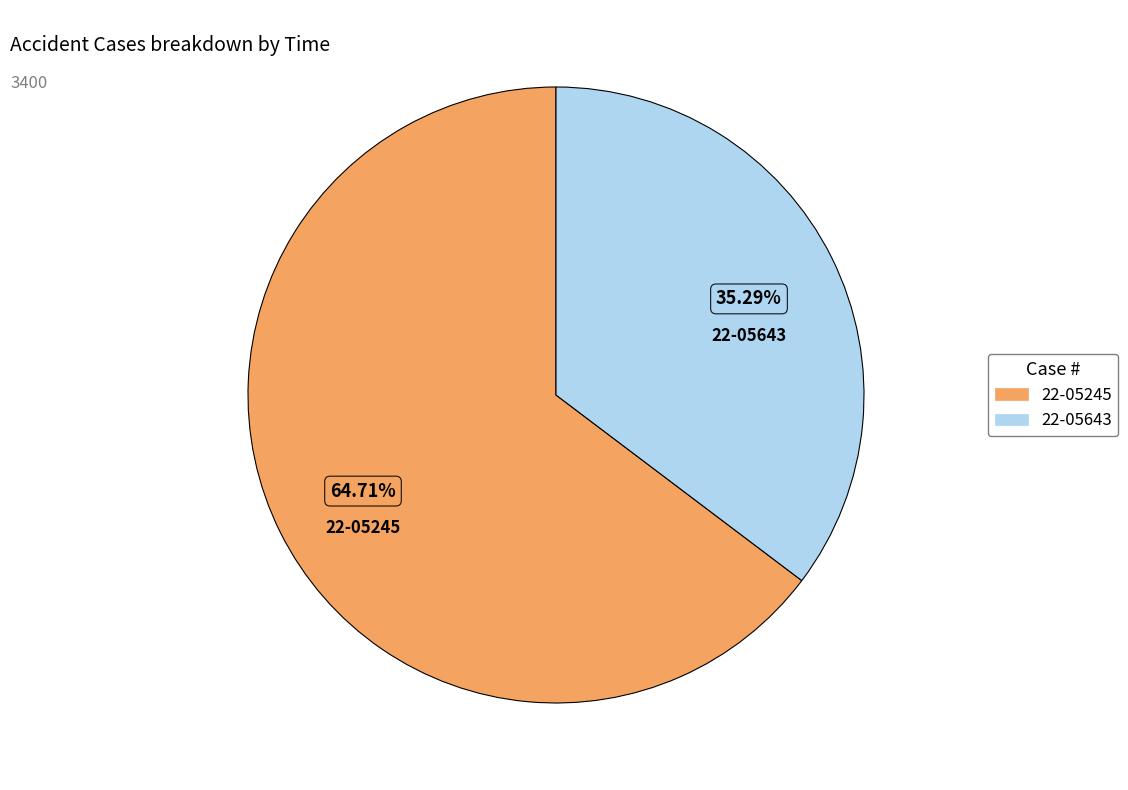

How many slices are in this pie chart?

2